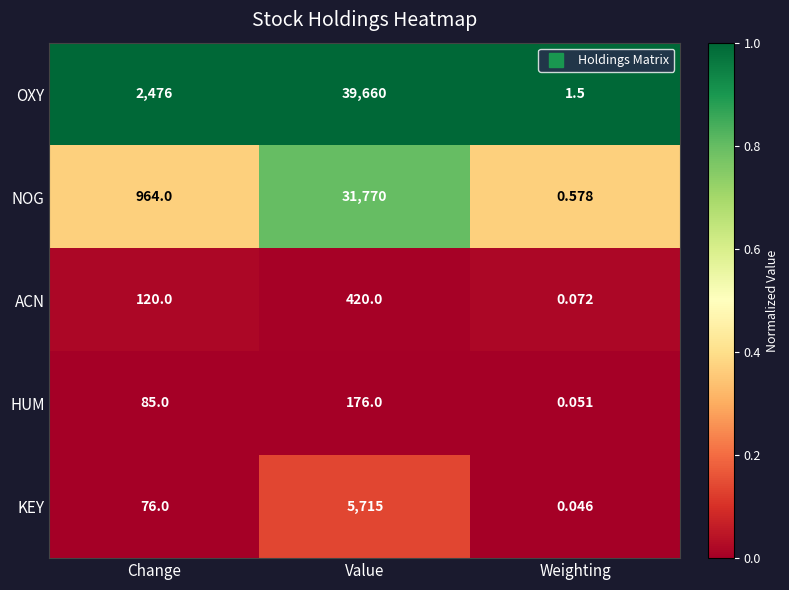

How many categories are shown in the chart?

3